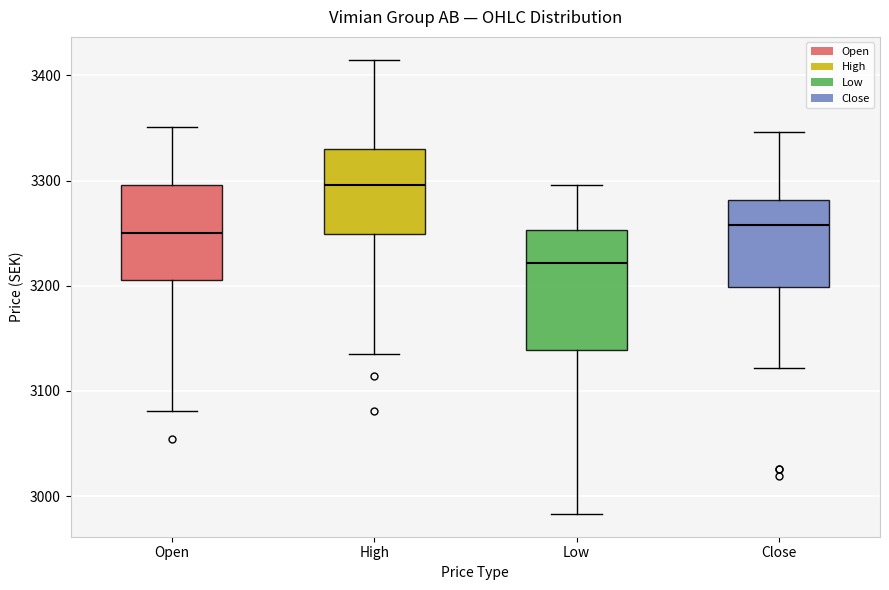

Which box has the lowest median line?

Low